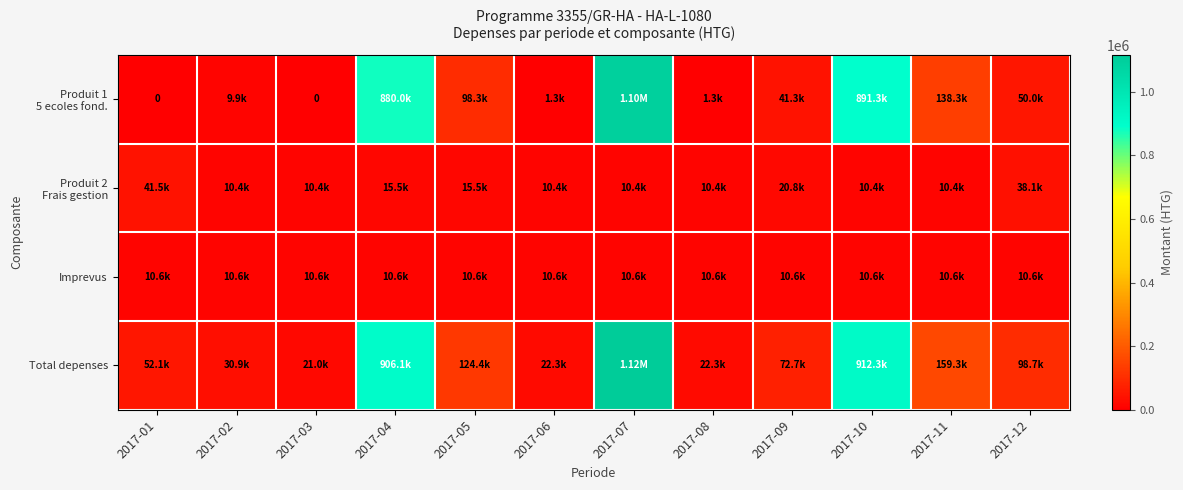

The value of Produit 1 5 ecoles fond. at 2017-03 is 0.0. True or false?

True